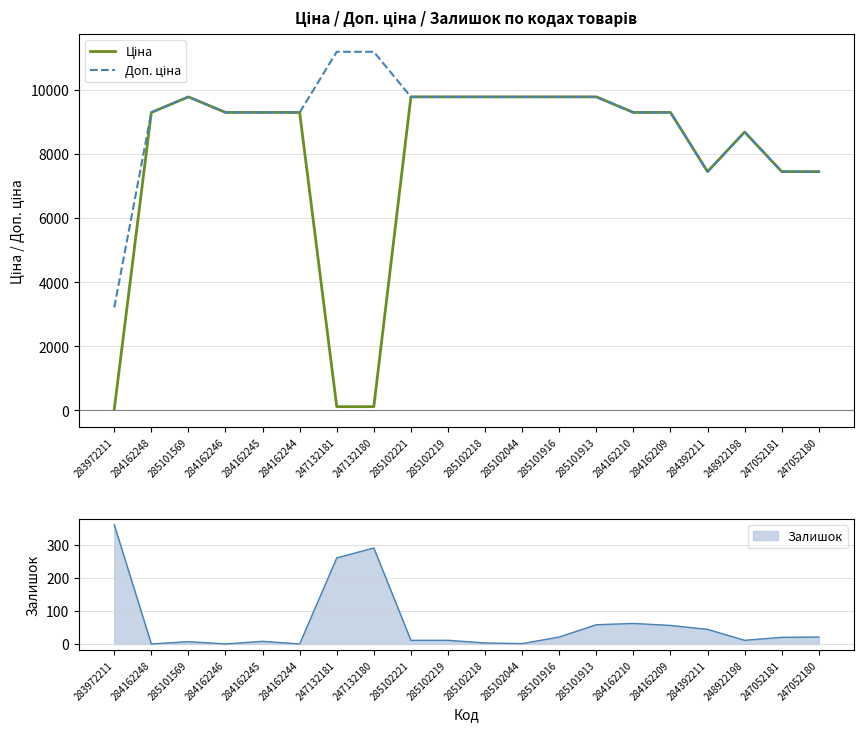

What is the difference between the second highest and second lowest values in the Ціна series?

9663.7